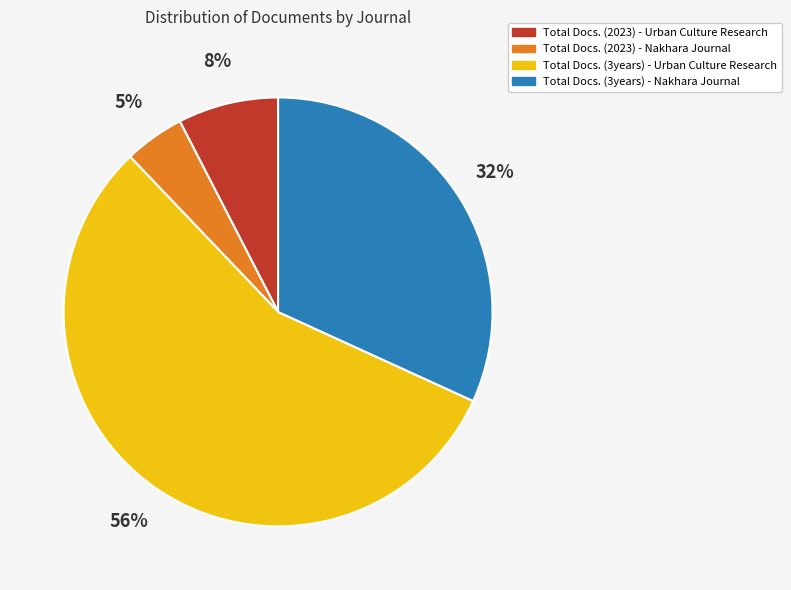

To the nearest percent, what is the average slice percentage?

25%